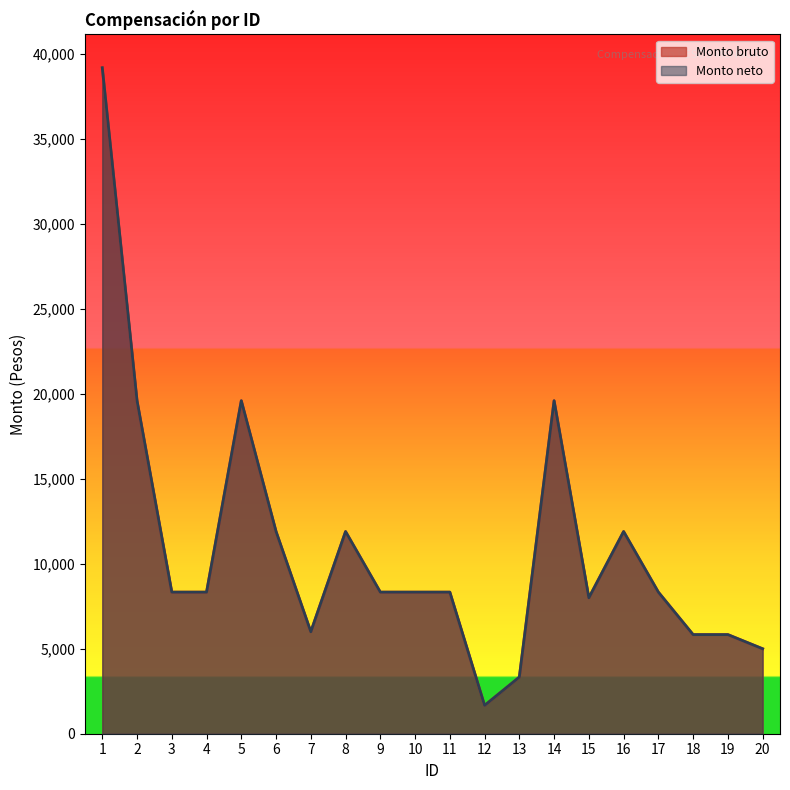

What is the total value across all series at 17?

16666.7